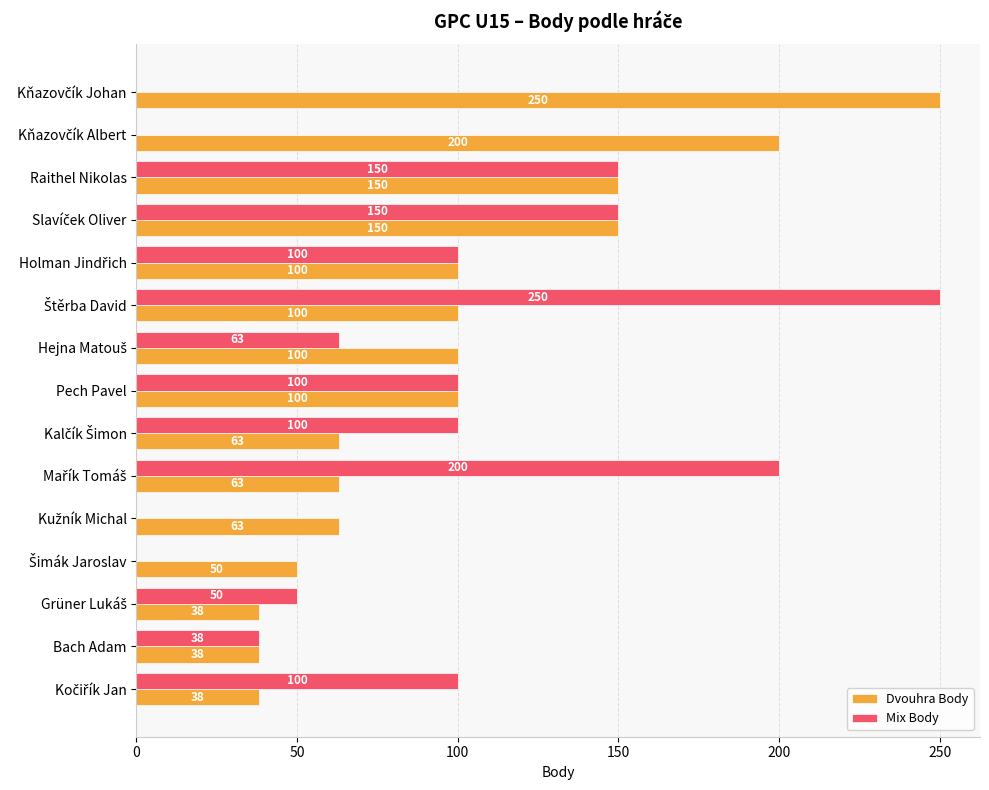

What are all the series names shown in the legend?

Dvouhra Body, Mix Body